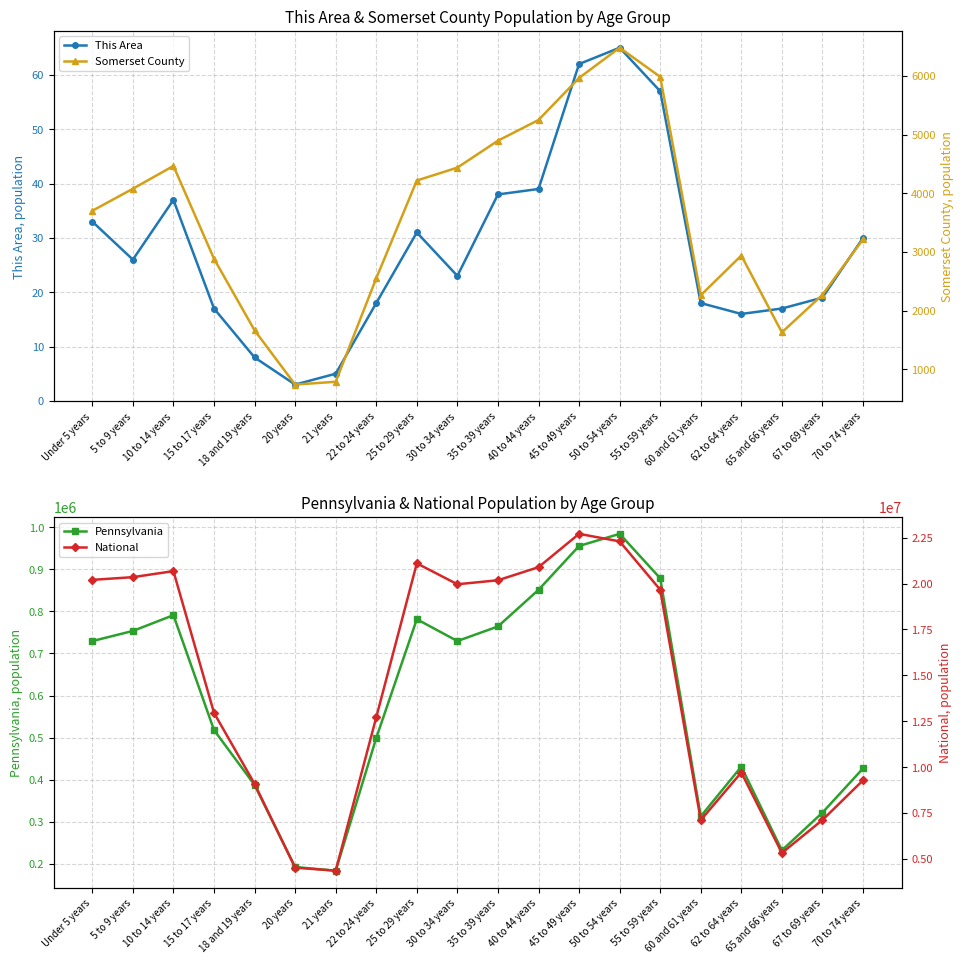

List the series in order of their peak value, lowest first.

This Area, Somerset County, Pennsylvania, National